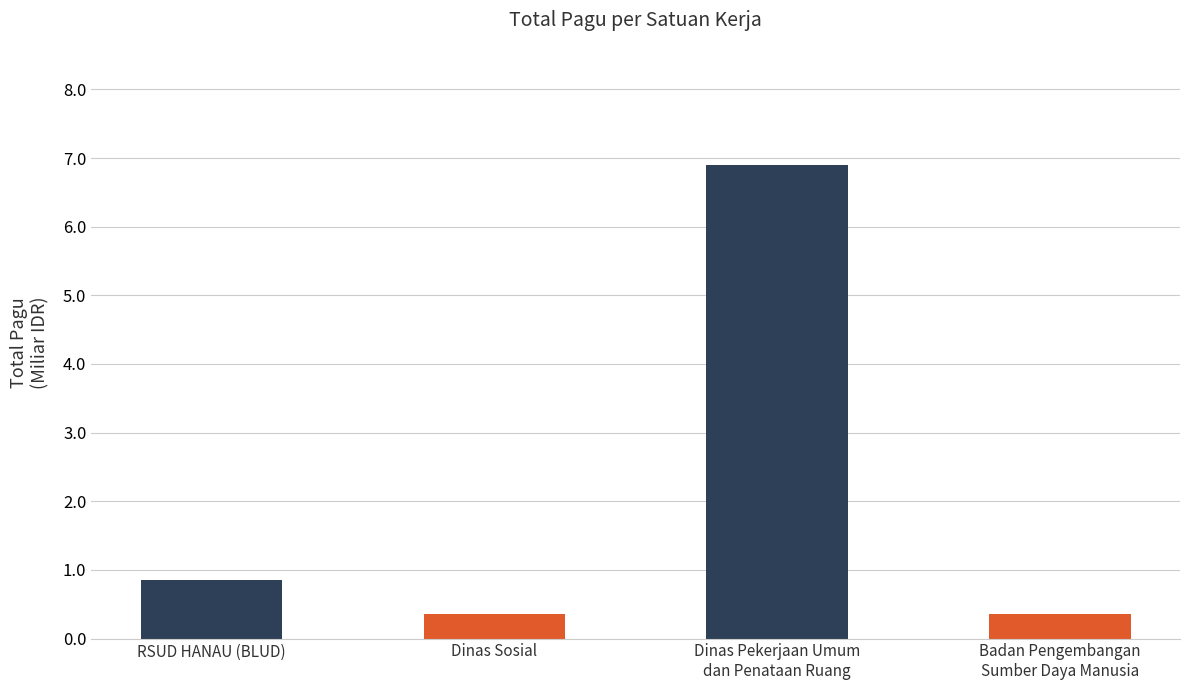

Reading left to right, list all the values displayed in this chart.

RSUD HANAU (BLUD)=0.8	Dinas Sosial=0.4	Dinas Pekerjaan Umum
dan Penataan Ruang=6.9	Badan Pengembangan
Sumber Daya Manusia=0.4